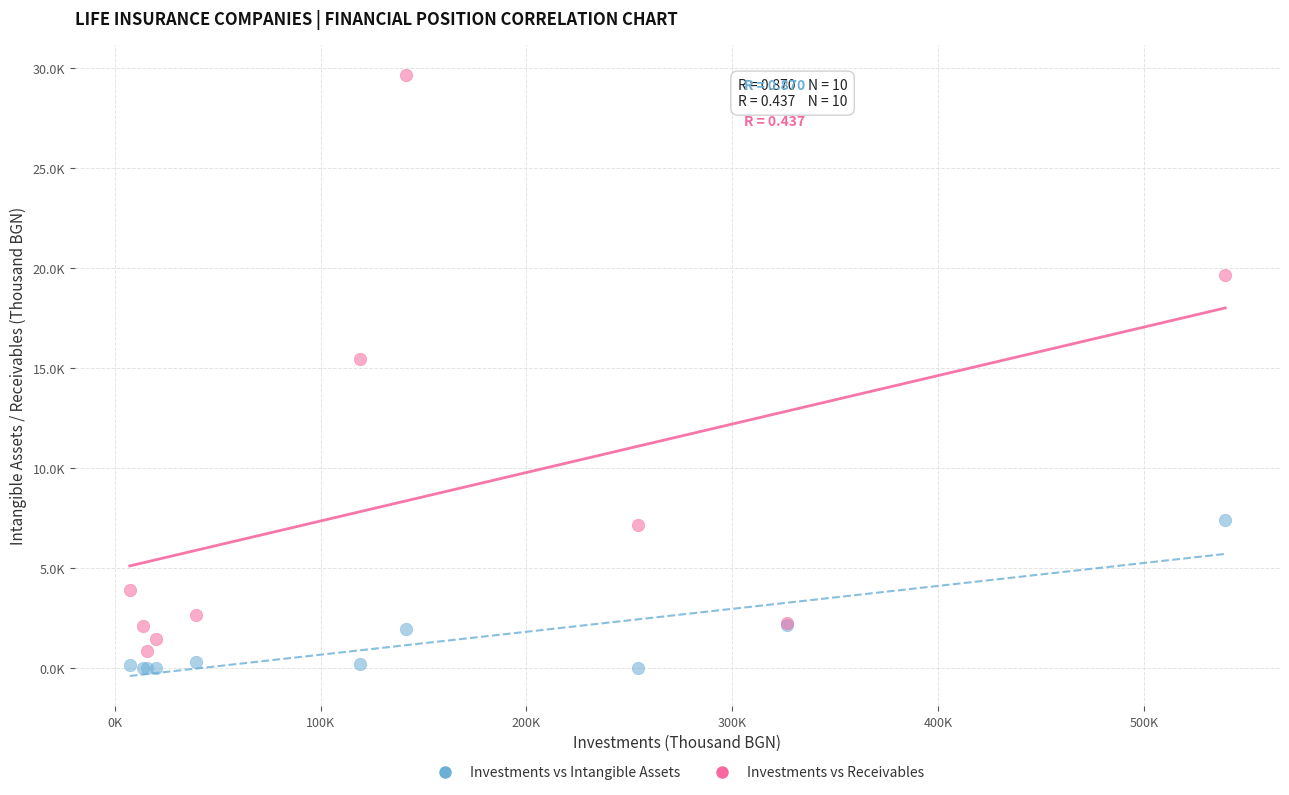

Which series reaches the minimum Y coordinate?

Investments vs Intangible Assets